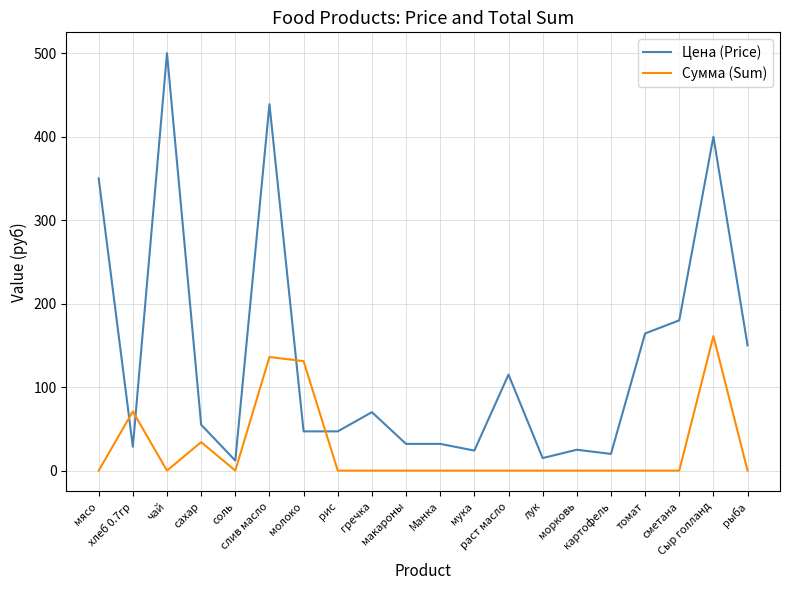

Between молоко and макароны, which series saw the biggest shift?

Сумма (Sum)